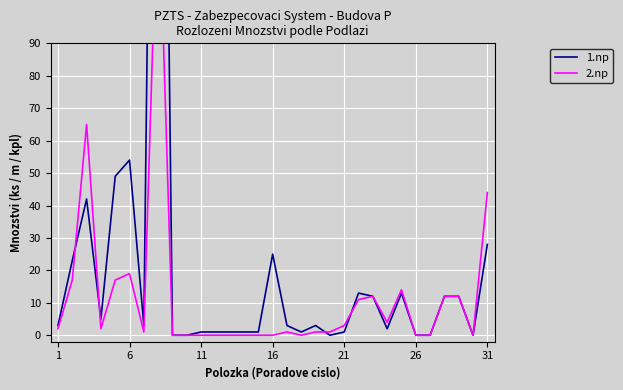

At which label does 2.np first exceed 1?

1